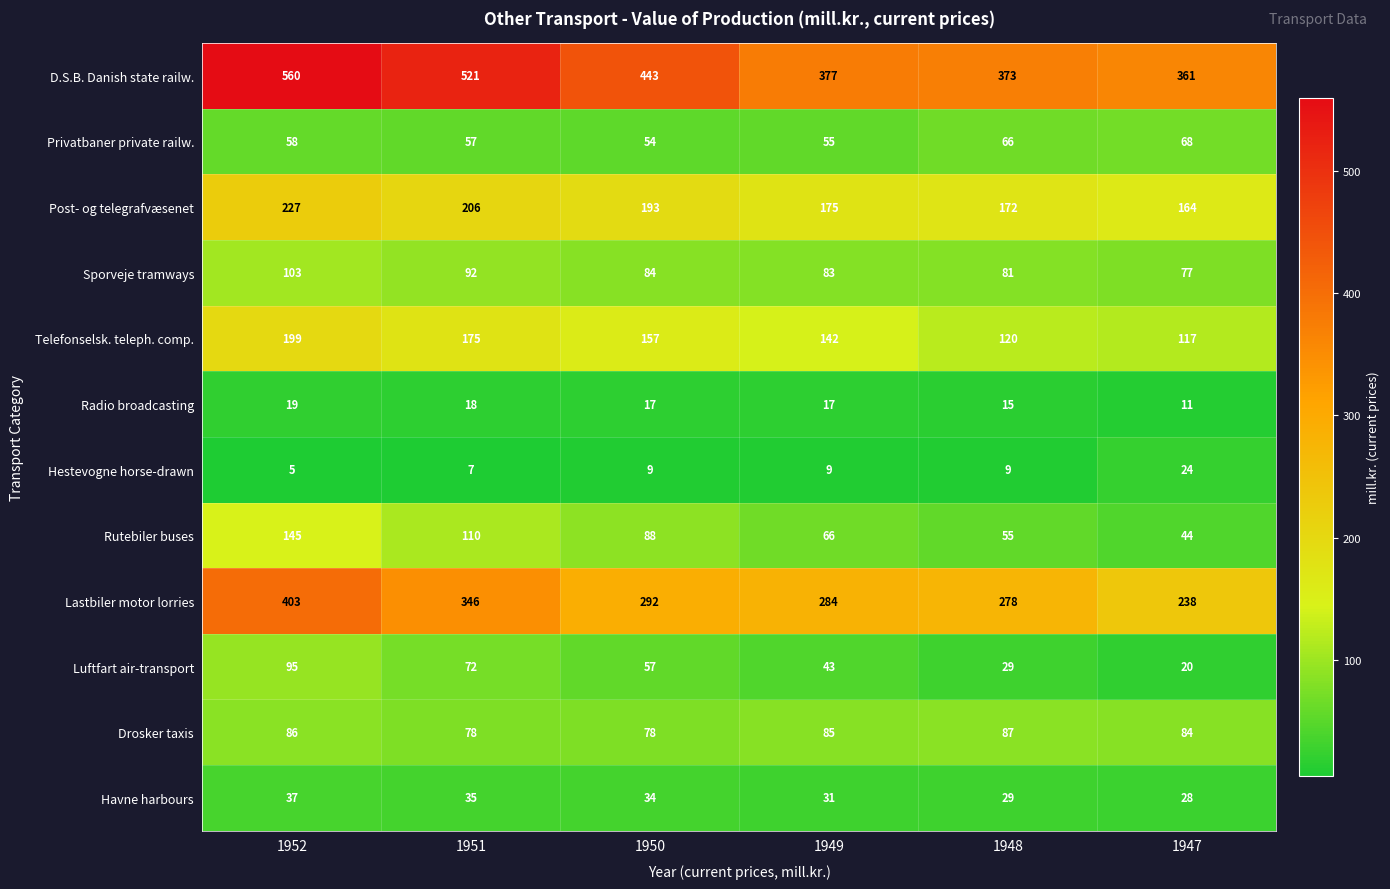

The Privatbaner private railw. series shows 23 at 1949. True or false?

False